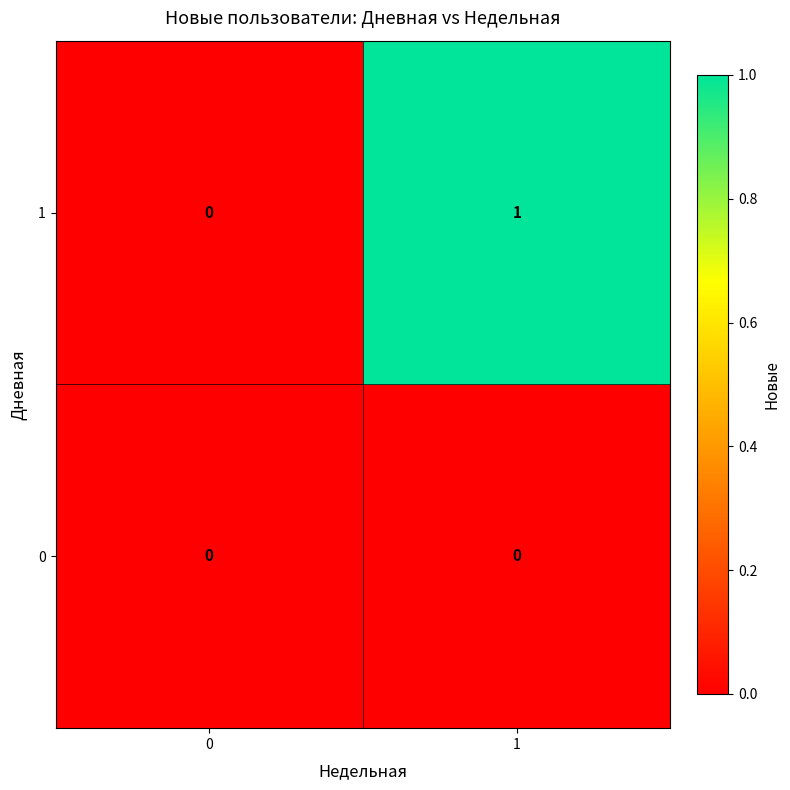

What is the total value across all series at 1?

1